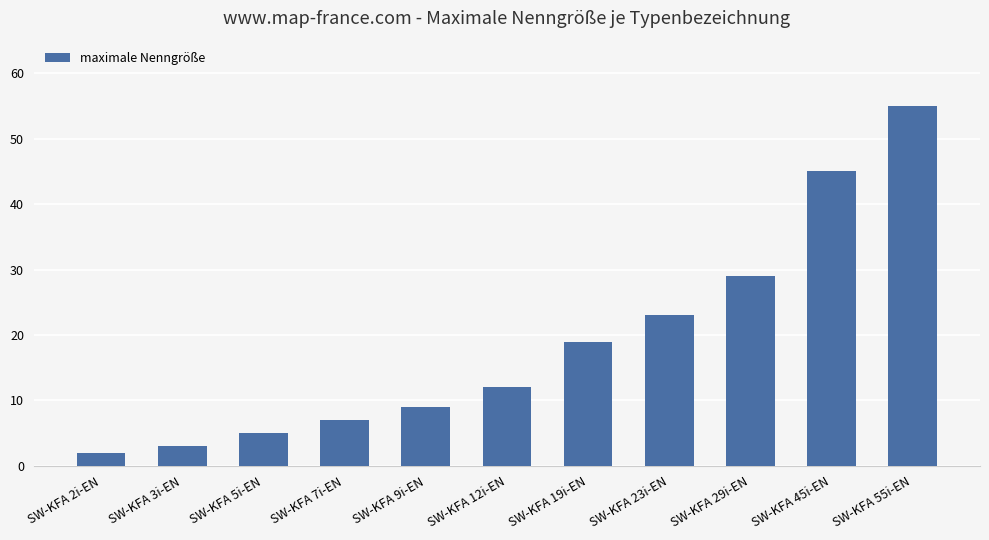

Between SW-KFA 45i-EN and SW-KFA 7i-EN, which is larger?

SW-KFA 45i-EN